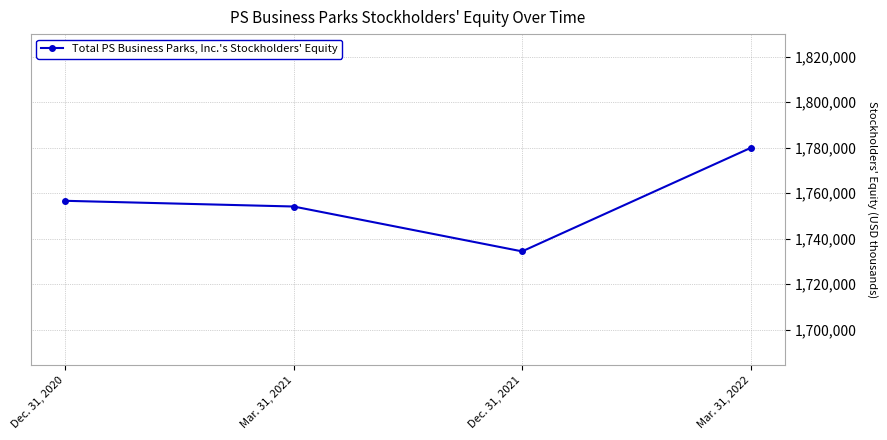

List the labels in order of value, largest first.

Mar. 31, 2022, Dec. 31, 2020, Mar. 31, 2021, Dec. 31, 2021